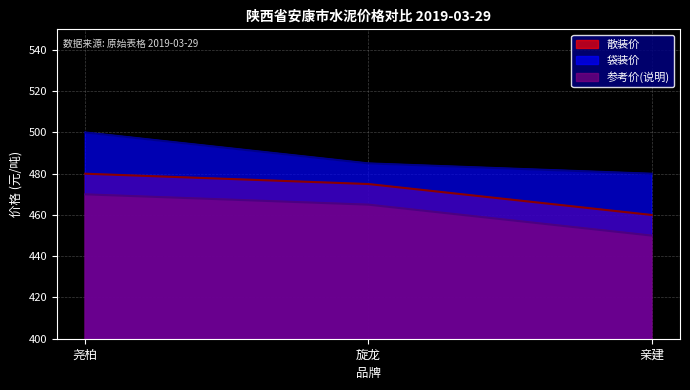

What is the difference between the maximum and second lowest values in the 袋装价 series?

15